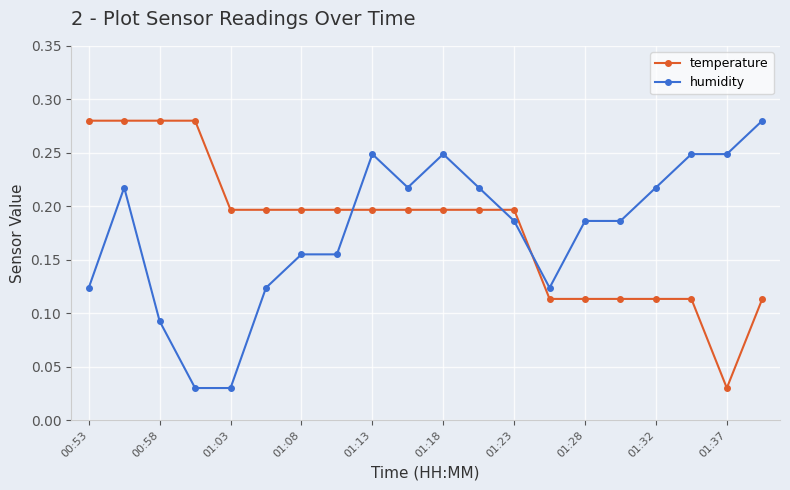

After their last crossing, which series has the higher values: humidity or temperature?

humidity